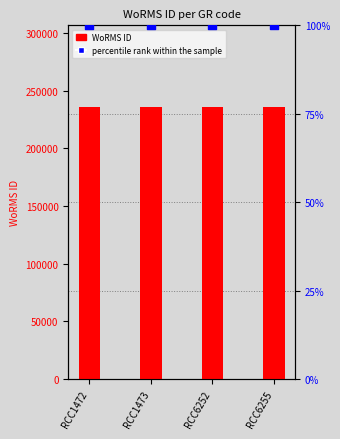

Which series has the largest Y range (max minus min)?

WoRMS ID